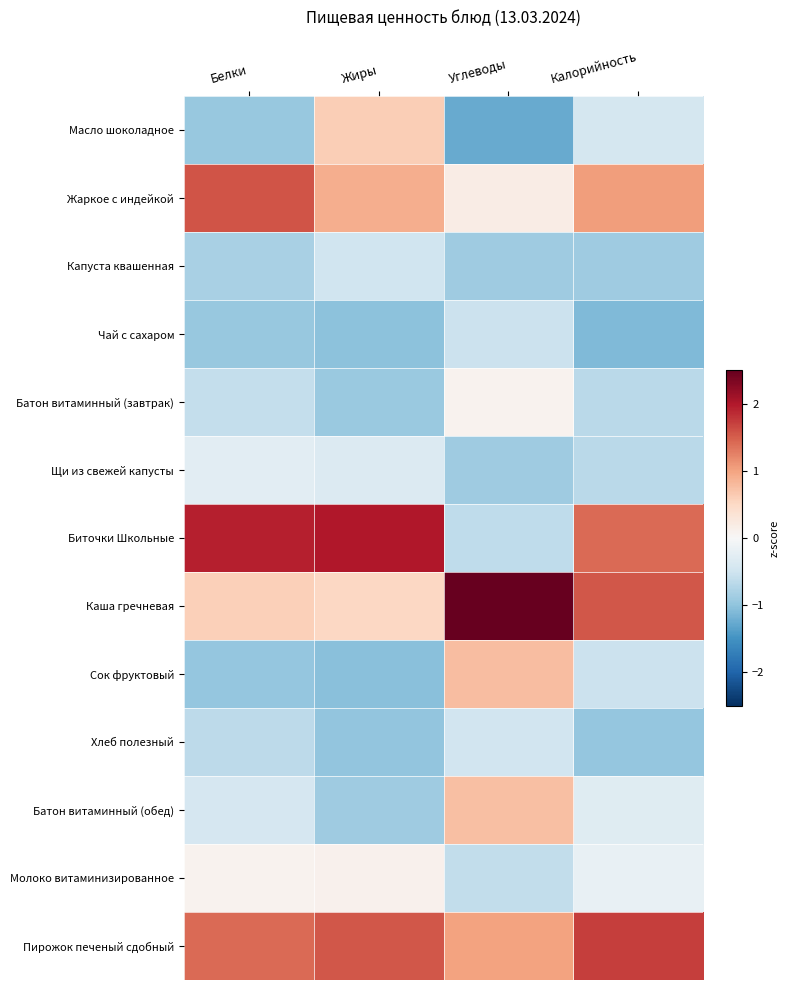

Count the number of data series in this chart.

13